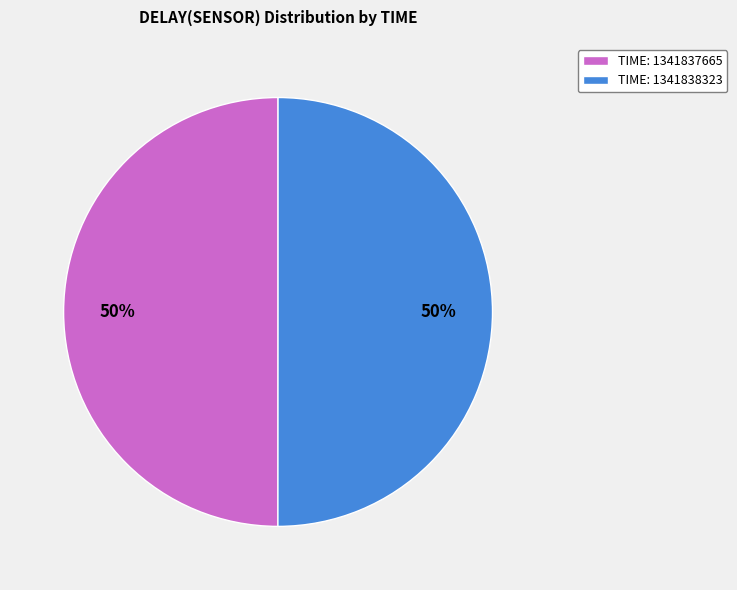

Combined, do TIME: 1341837665 and TIME: 1341838323 account for over 50%?

Yes